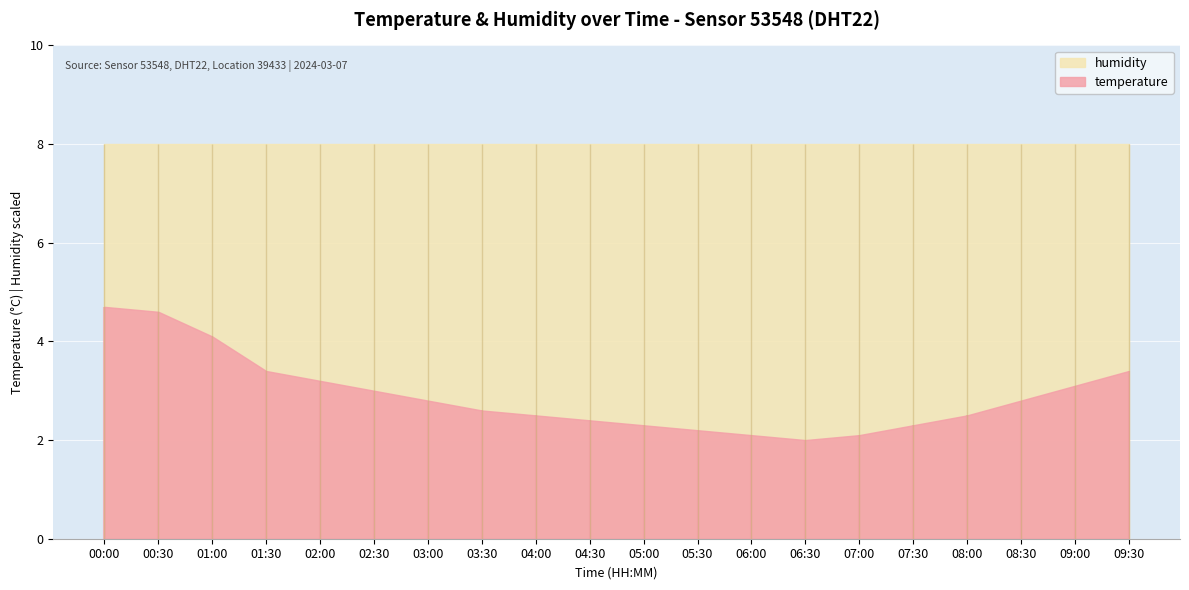

Which series has the largest total across all categories?

humidity